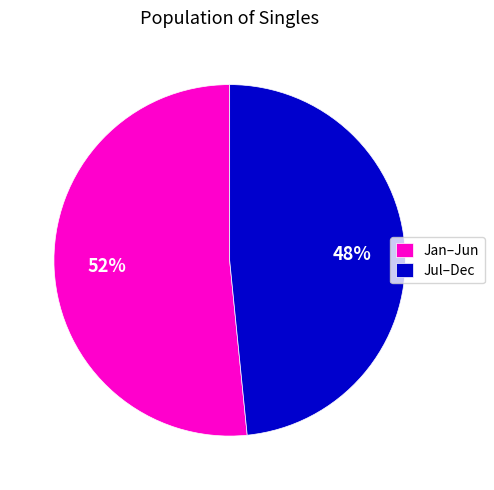

To the nearest percent, what portion does Jan–Jun represent?

52%